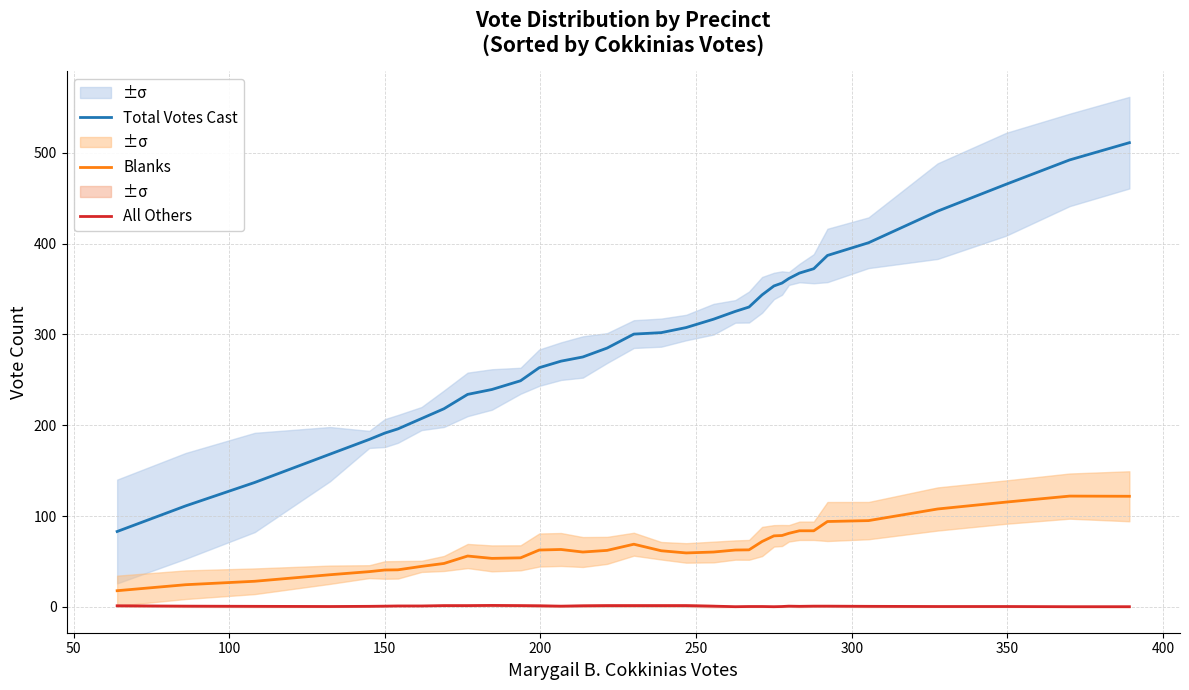

True or false: All Others and Blanks cross at least once.

False